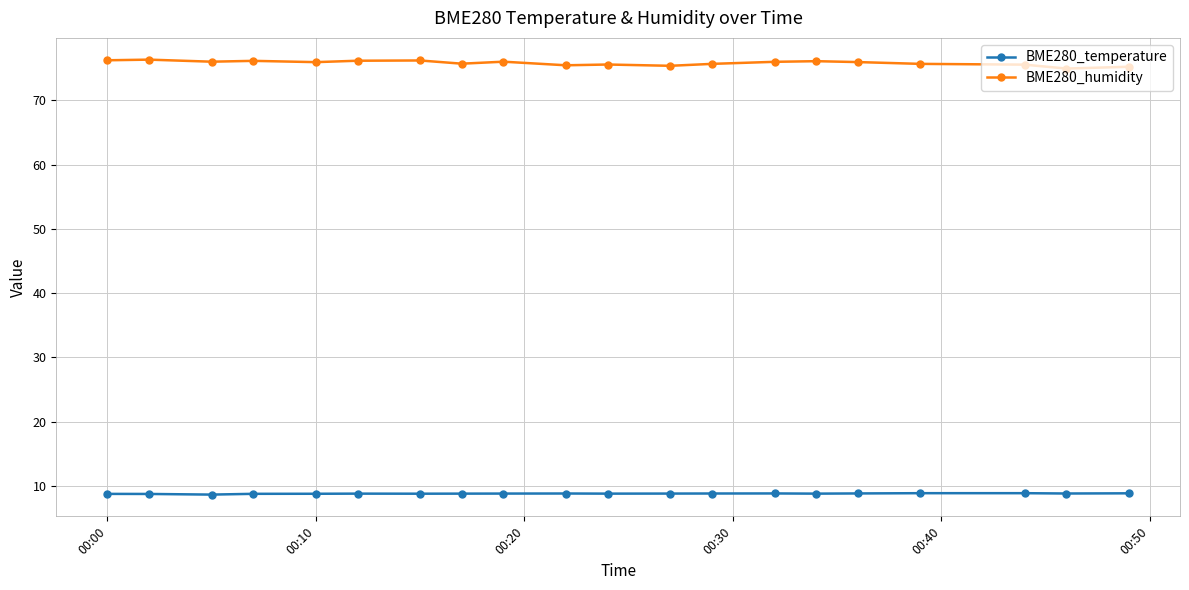

What is the average value of the BME280_temperature series?

8.8